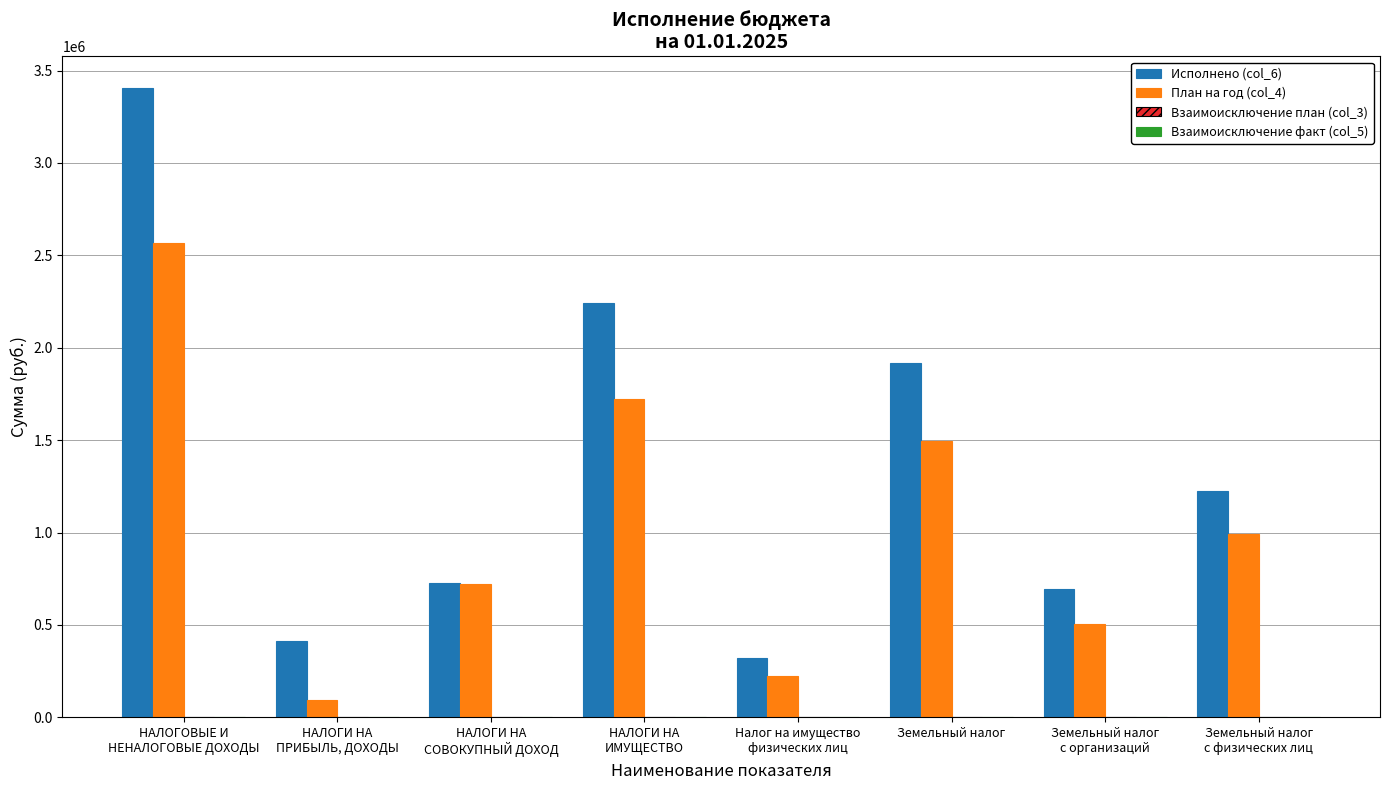

Read the План на год (col_4) value at Налог на имущество
физических лиц.

226000.0